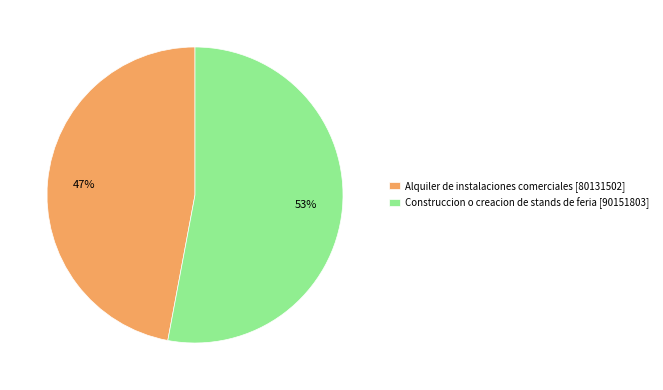

To the nearest percent, what is the difference between the largest and smallest slice percentages?

6%